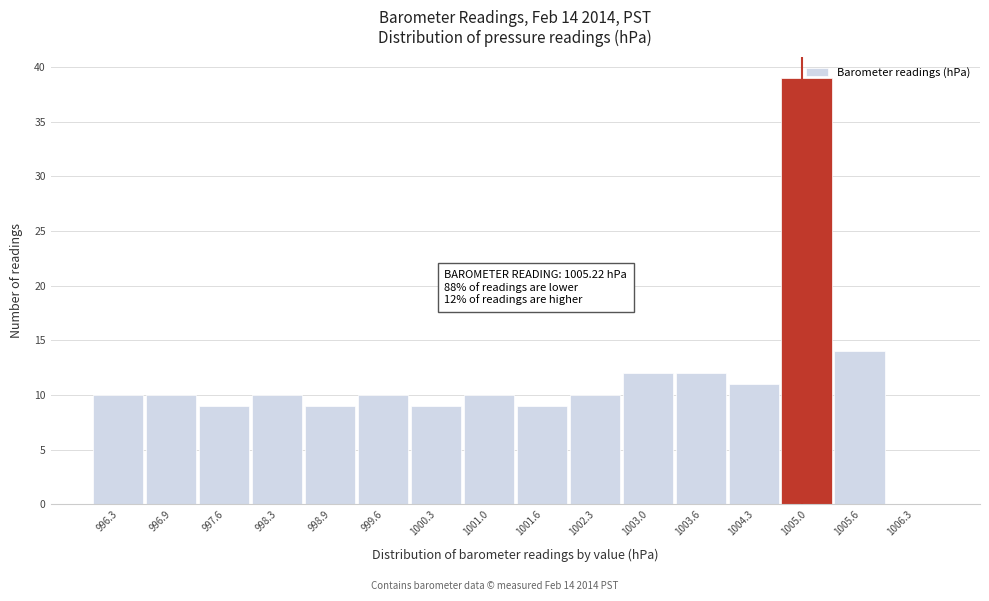

What is the maximum value shown in the chart?

39